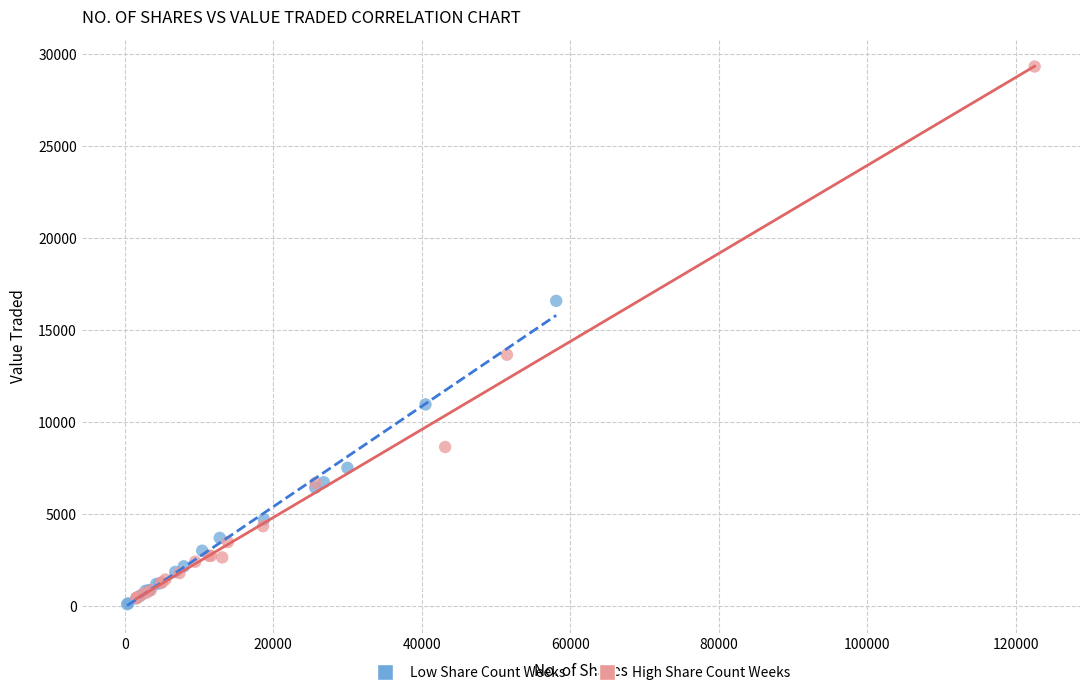

Which series has the widest spread of Y values?

High Share Count Weeks